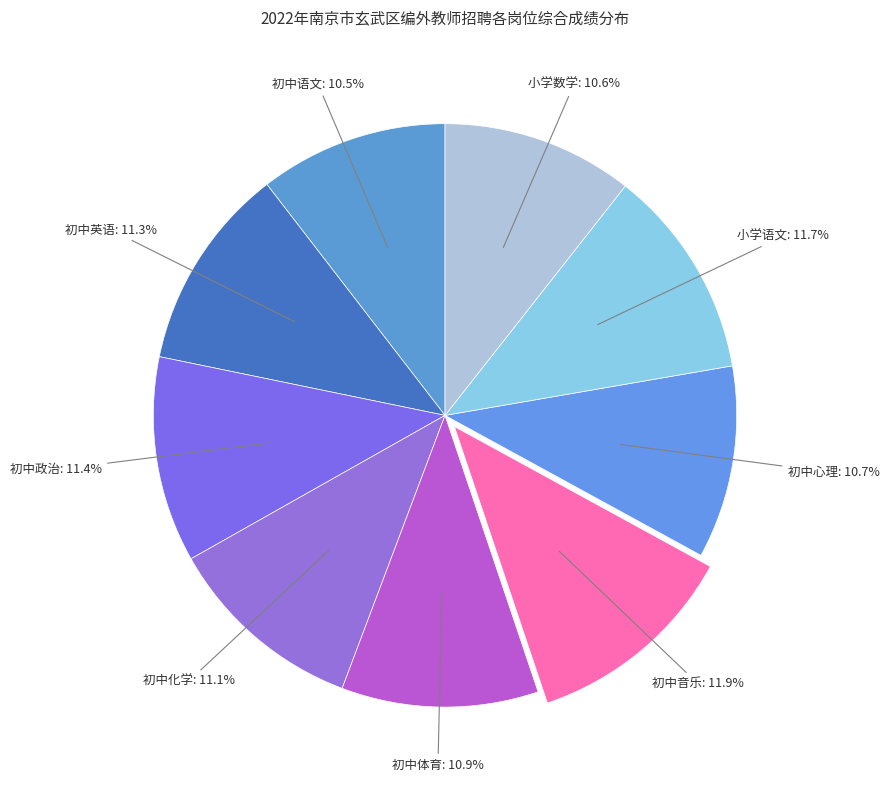

Which category has the biggest portion of the pie?

初中音乐